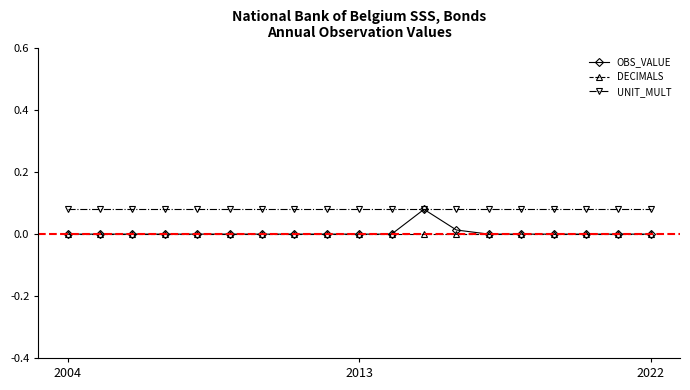

How many series are shown in this chart?

3